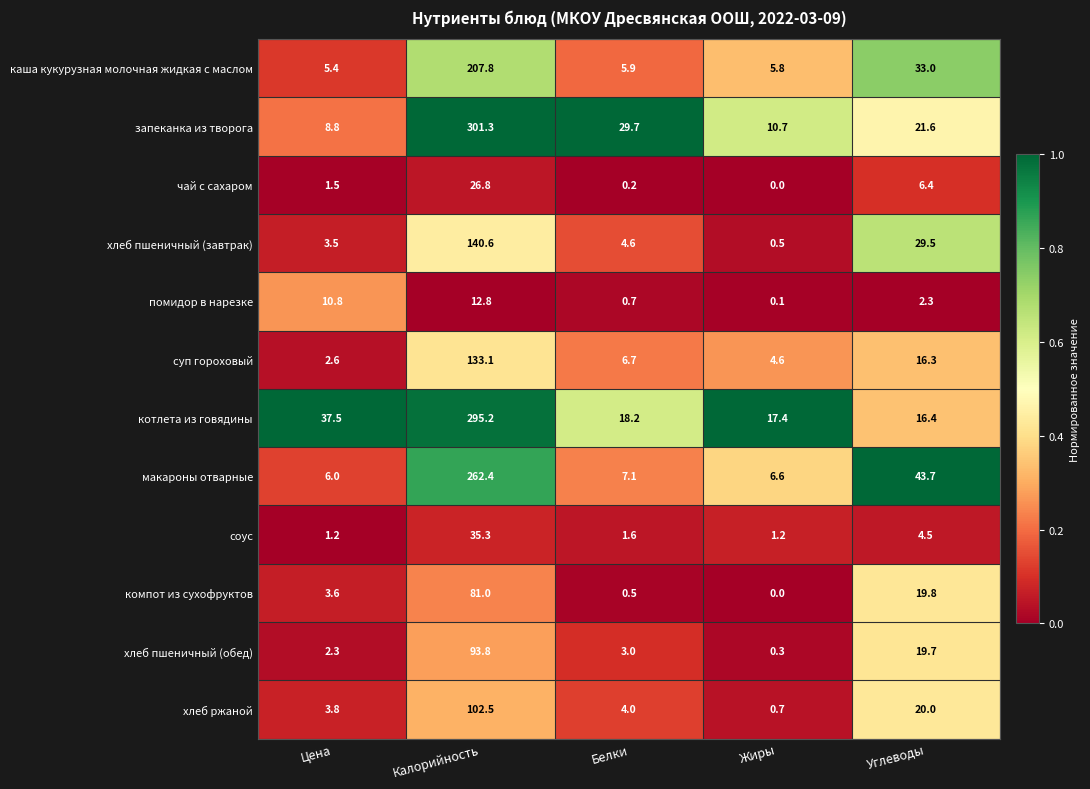

What is the average value of the помидор в нарезке series?

5.3